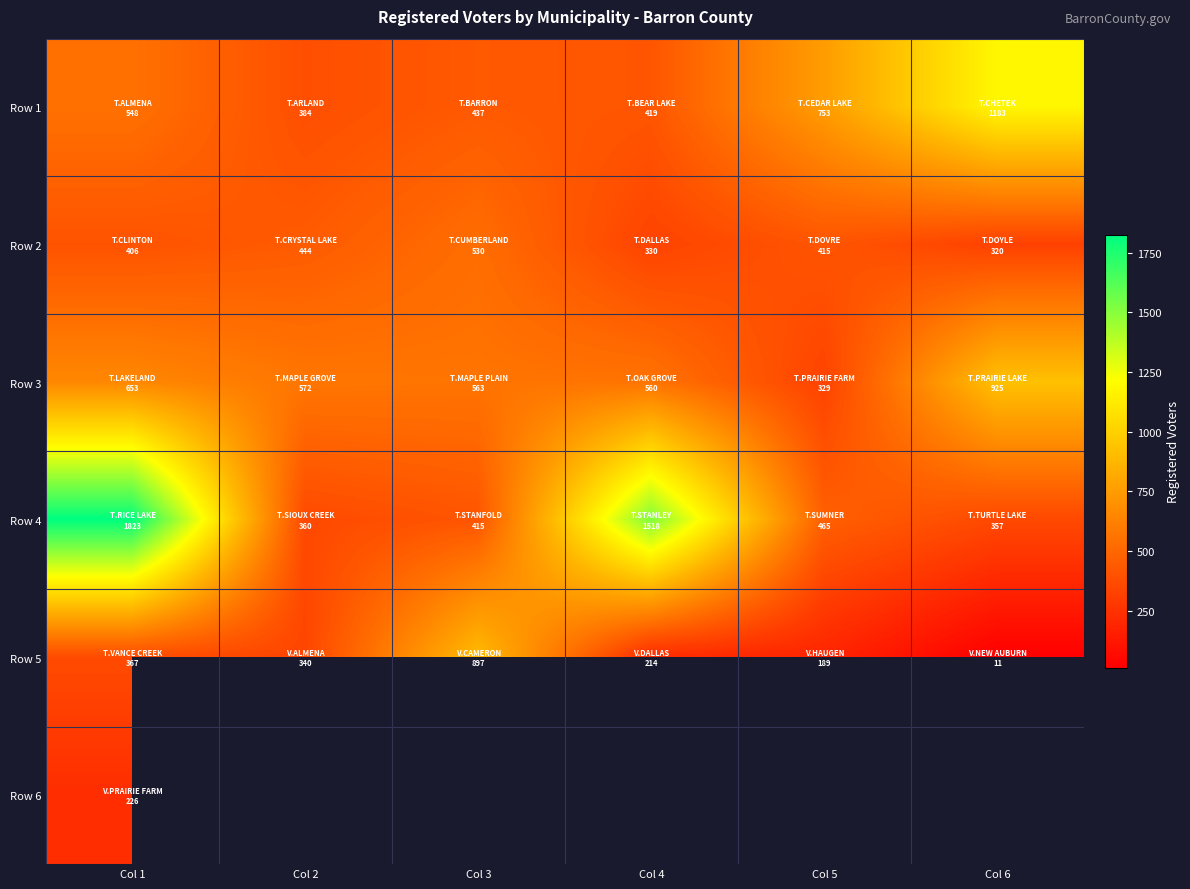

What is the difference between the highest and lowest values at Col 6?

1172.0